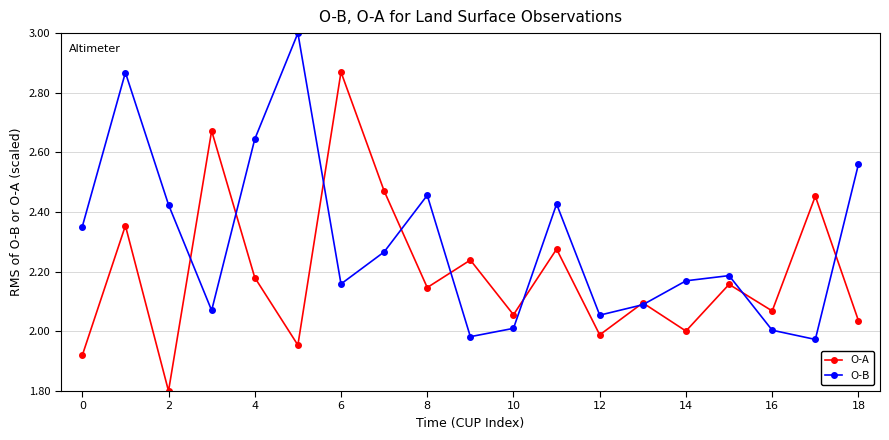

True or false: O-A has more than 2 interior local peaks.

True